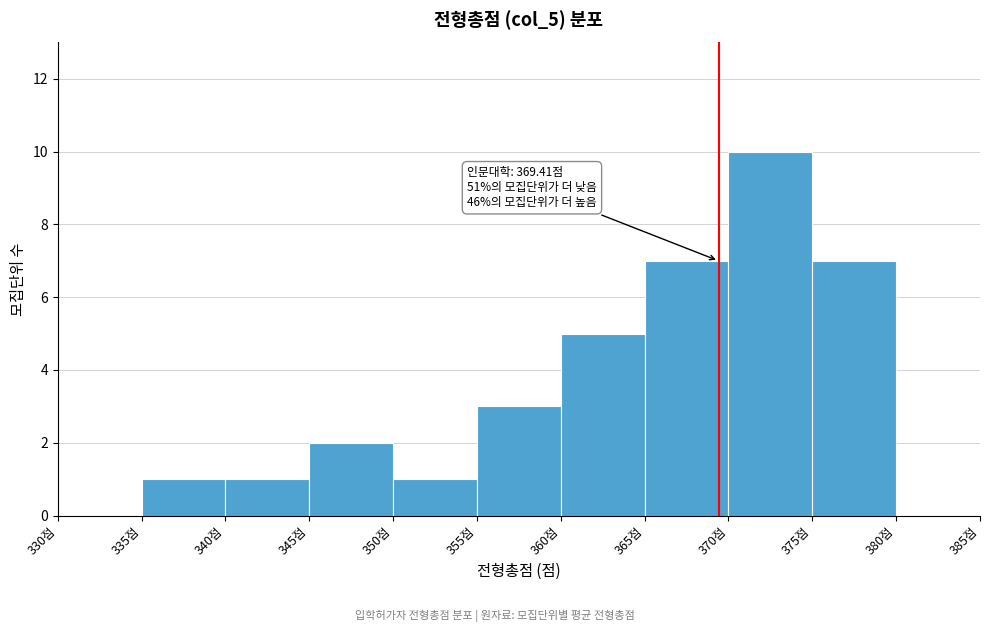

Over which range of the x-axis is the bar tallest?

370 to 375